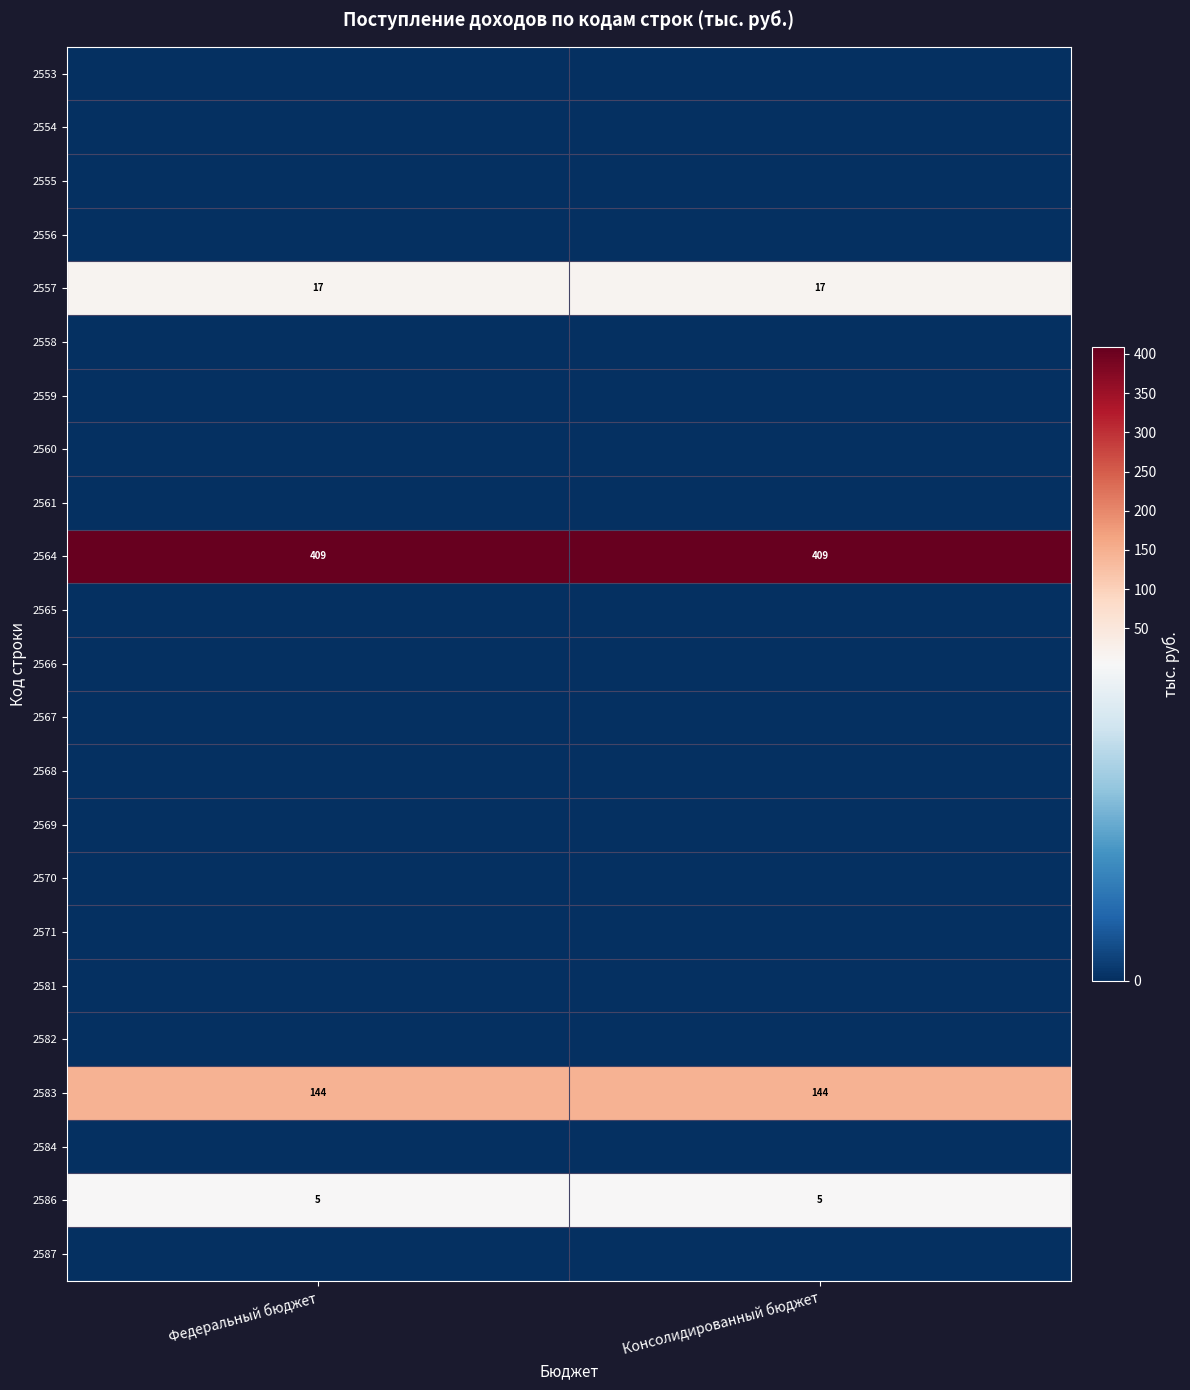

What is the total value across all series at Консолидированный бюджет?

575